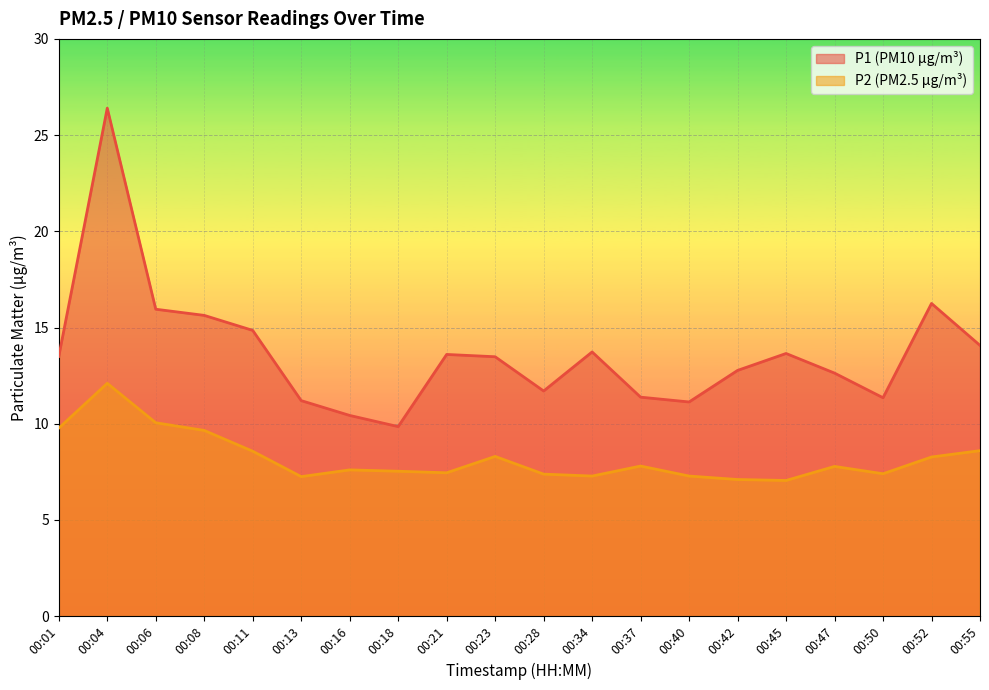

True or false: P2 and P1 intersect in this chart.

False